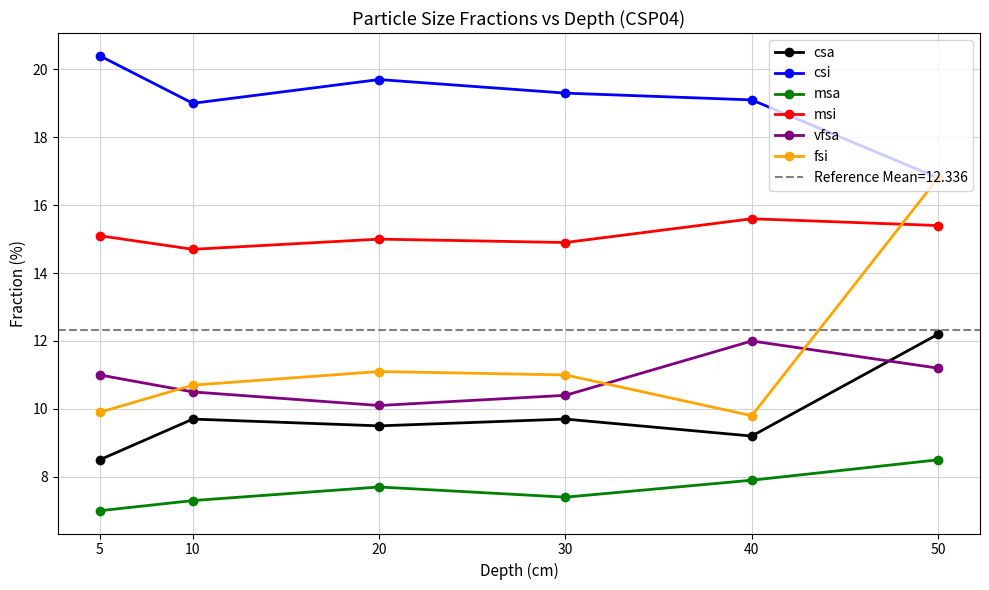

What is the spread (max minus min) of values at 30?

11.9